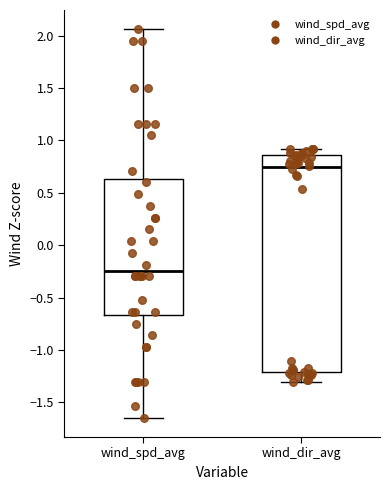

Reading left to right, read every box against the y-axis: the position of its median line, the range the box covers, and the ends of its whiskers. The values are not printed on the chart, so give them approximately, as read against the axis.

wind_spd_avg: median -0.25, box -0.65 to 0.65, whiskers -1.65 to 2.05
wind_dir_avg: median 0.75, box -1.20 to 0.85, whiskers -1.30 to 0.90